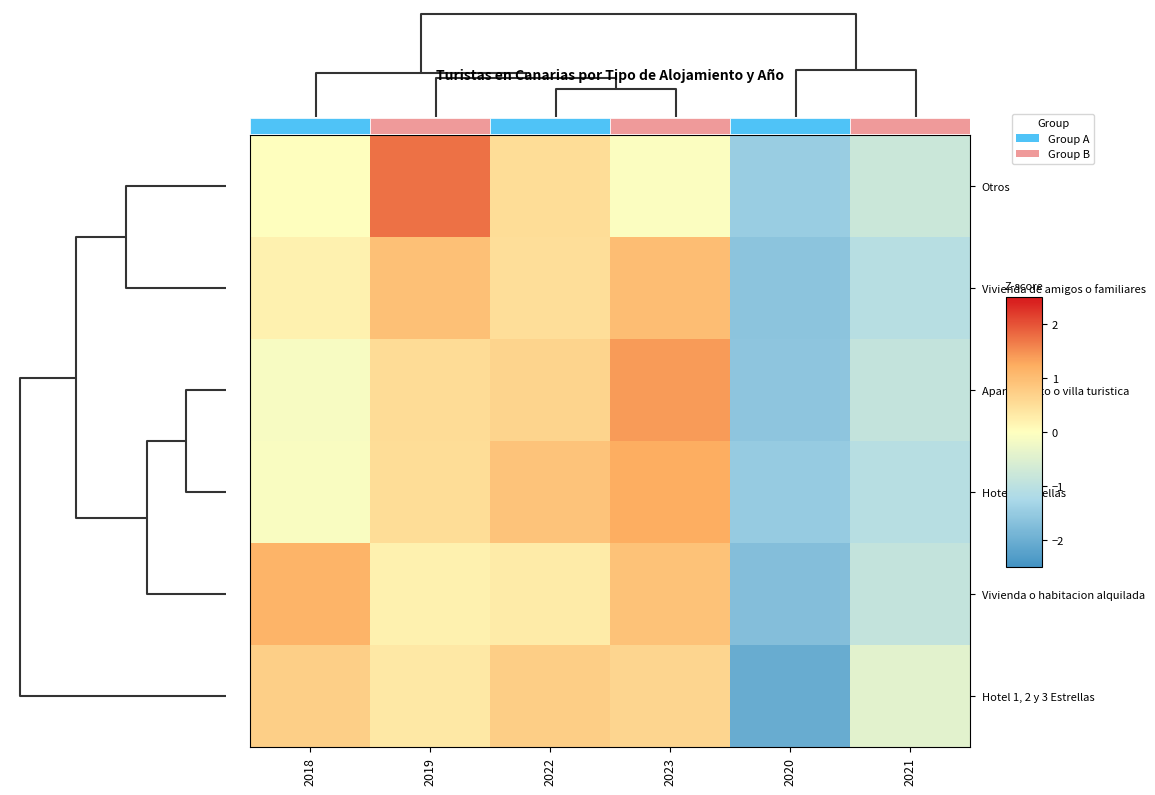

List the series in order of their peak value, lowest first.

Hotel 1, 2 y 3 Estrellas, Vivienda de amigos o familiares, Vivienda o habitacion alquilada, Hotel 4 Estrellas, Apartamento o villa turistica, Otros